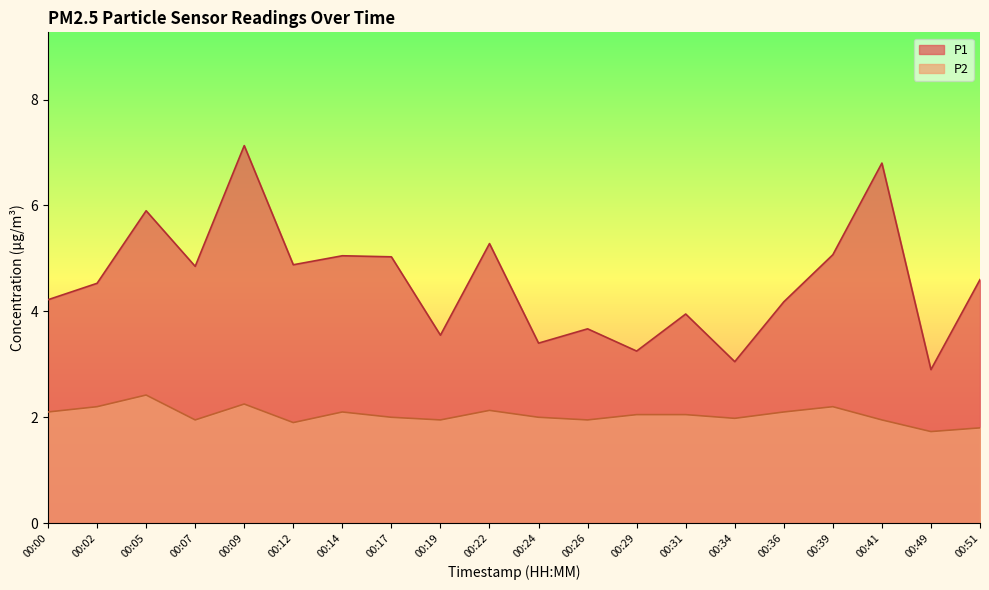

Rank the series by their maximum value, from highest to lowest.

P1, P2